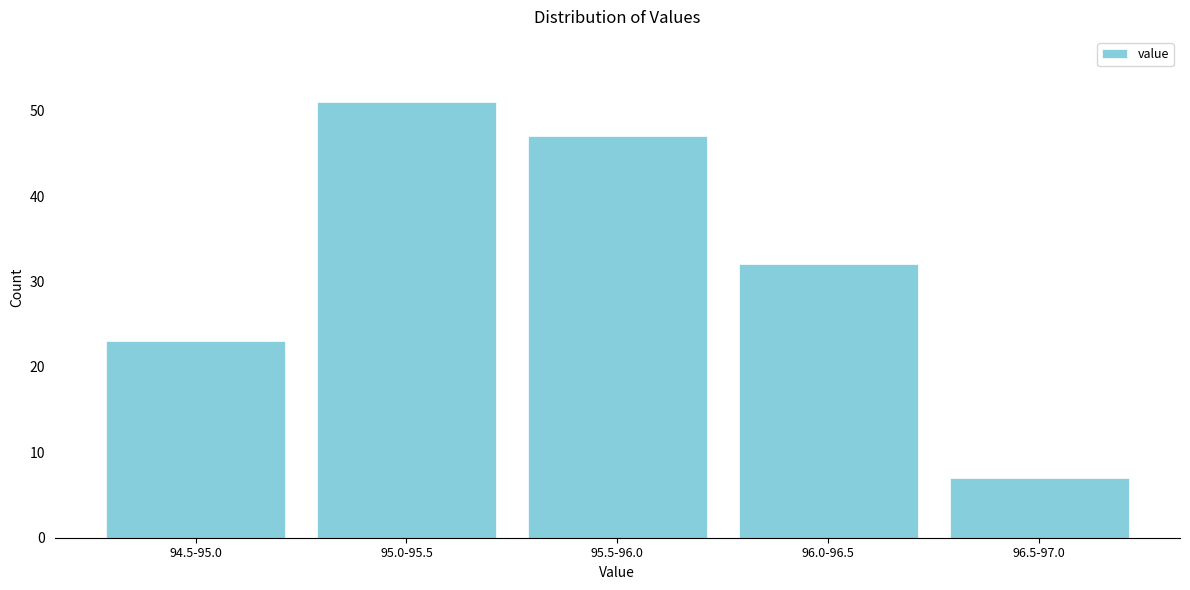

Reading right to left, what are all the values shown in this chart?

7	32	47	51	23